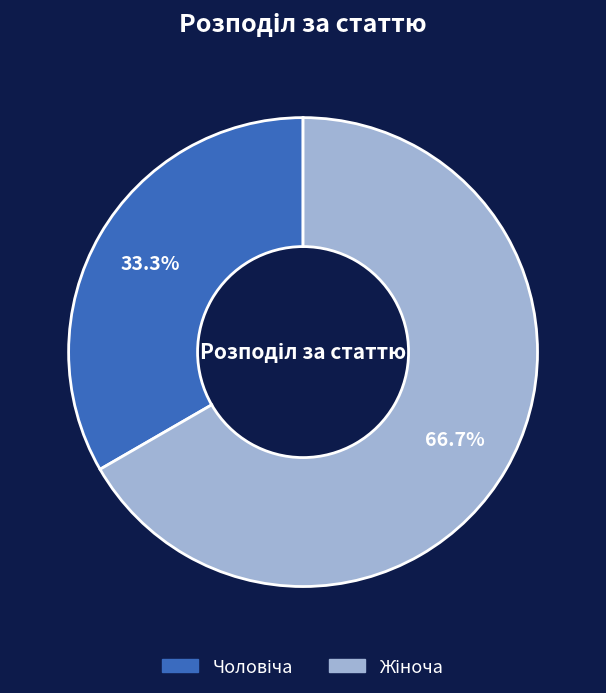

Count the number of slices in the pie.

2